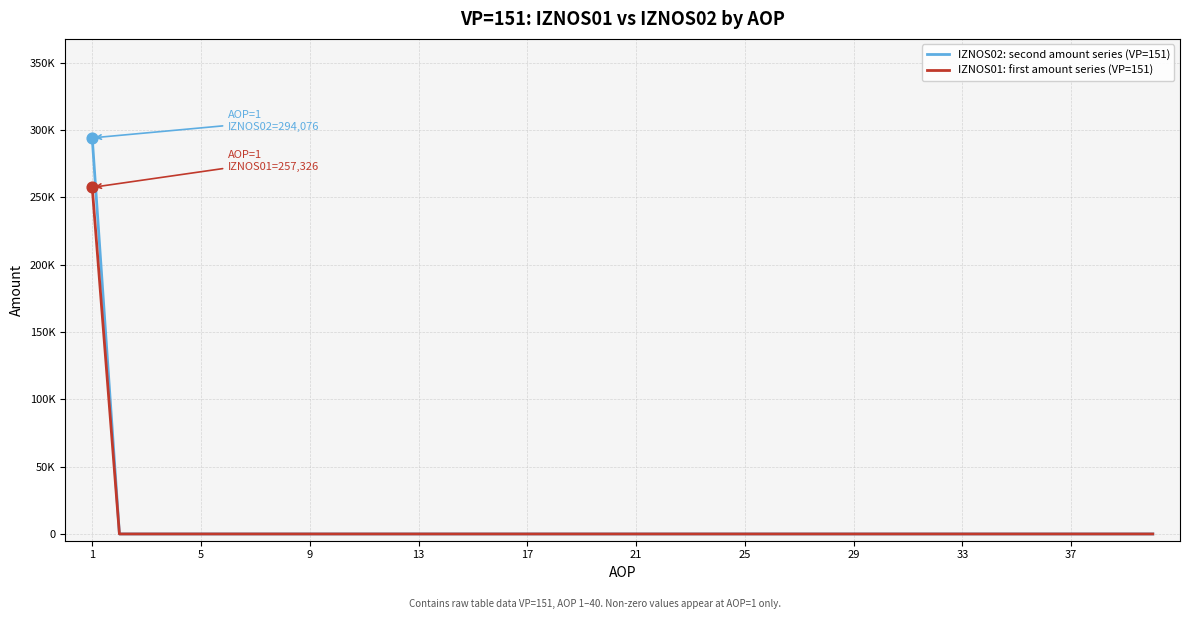

Does the chart have visible grid lines?

Yes